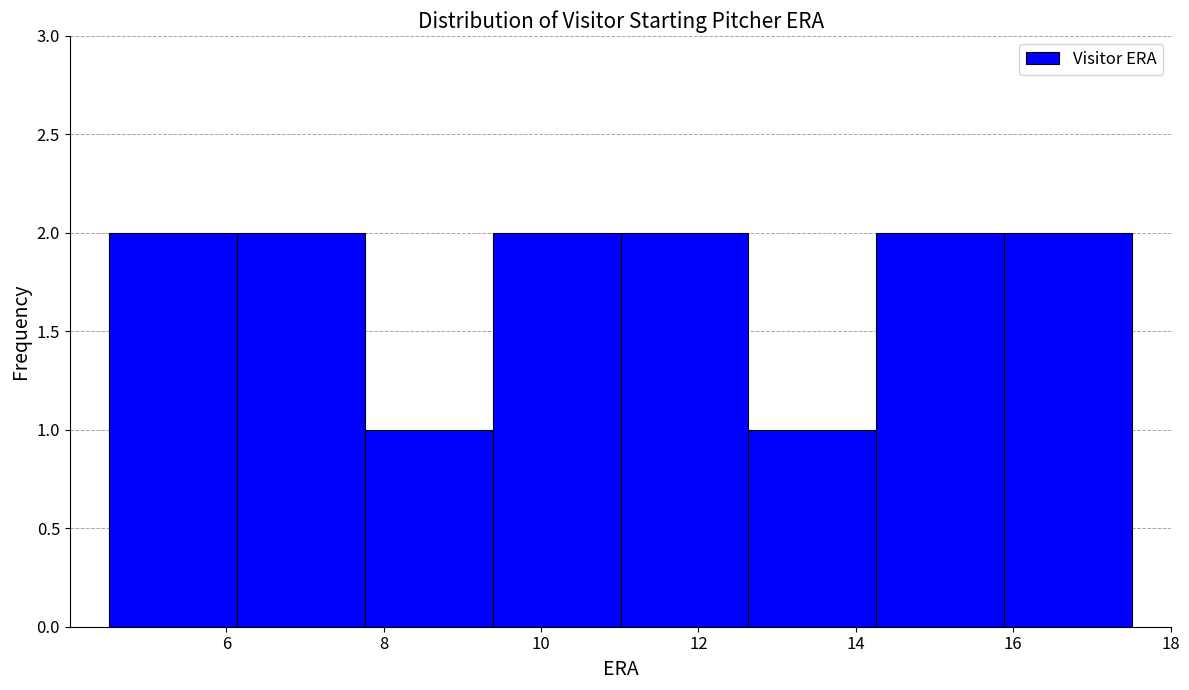

How tall is the bar that spans 15.8 to 17.6 on the x-axis? Neither the bar edges nor the heights are printed on the chart, so give them approximately, as read against the axes.

2